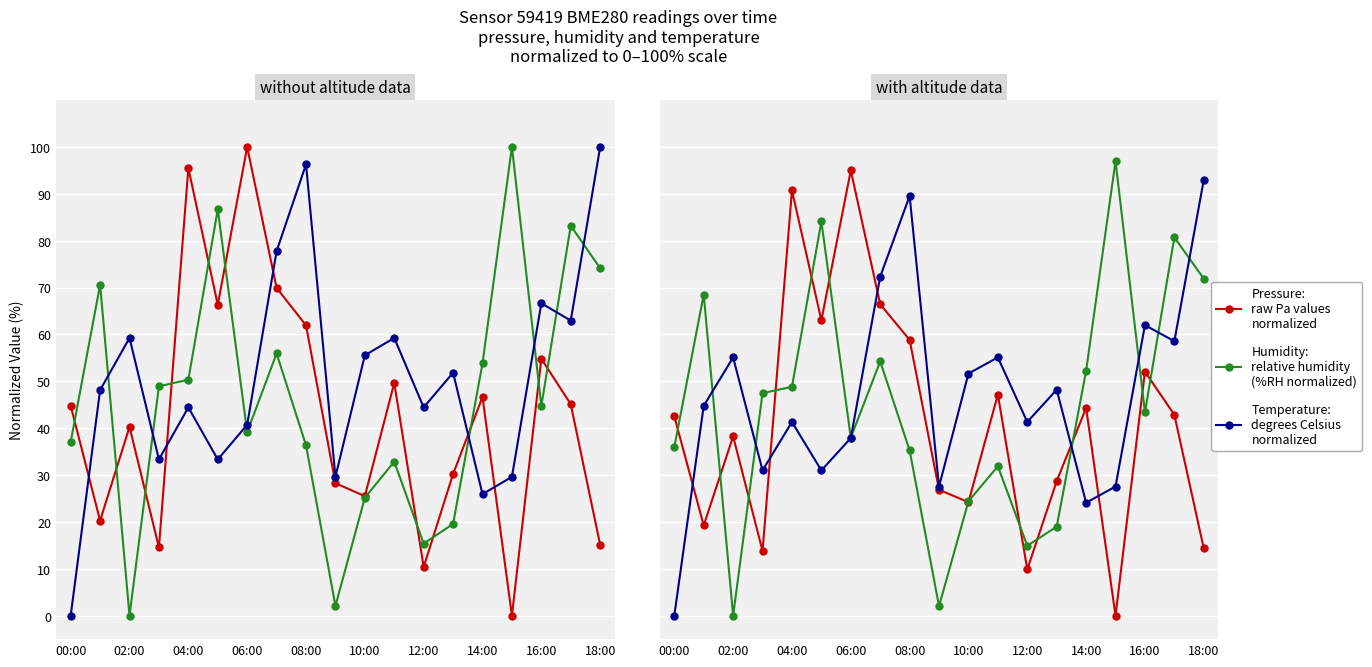

At 14:00, list the series in order from smallest to largest.

temperature, pressure, humidity